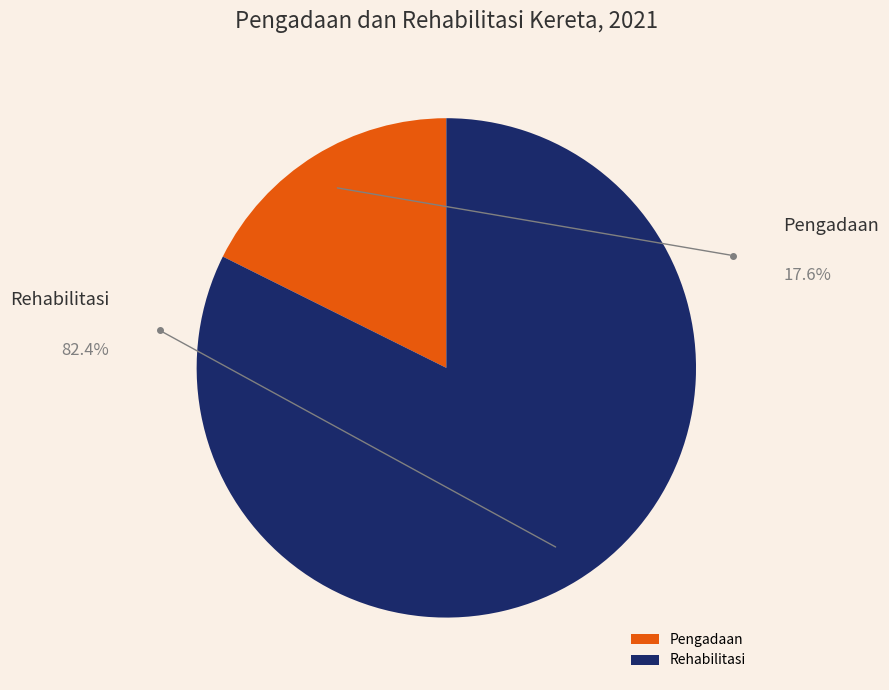

Is there a majority slice in this chart?

Yes